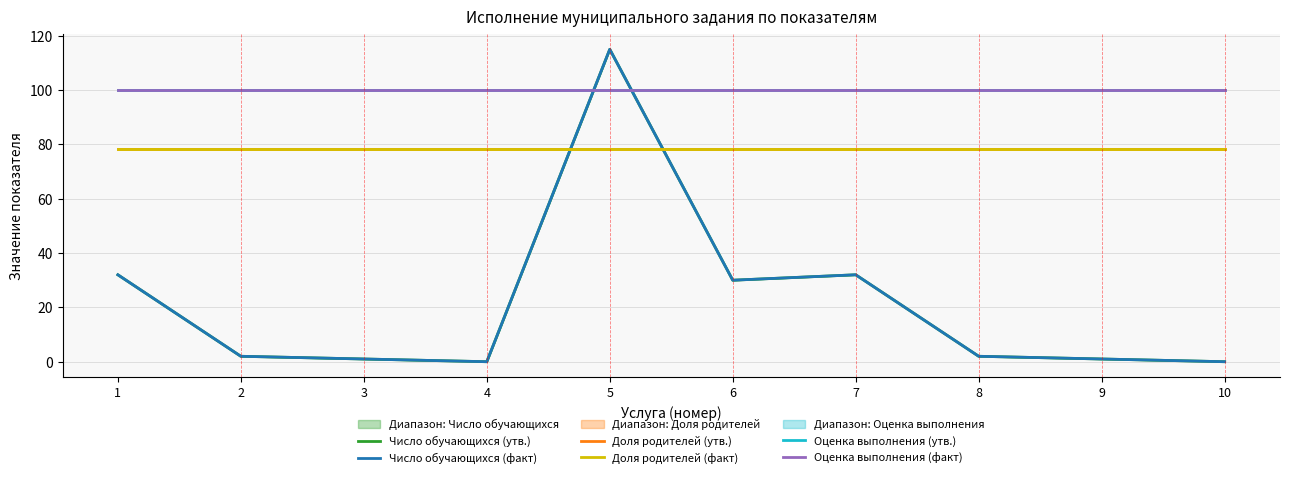

True or false: Число обучающихся (факт) and Число обучающихся (утв.) cross at least once.

False